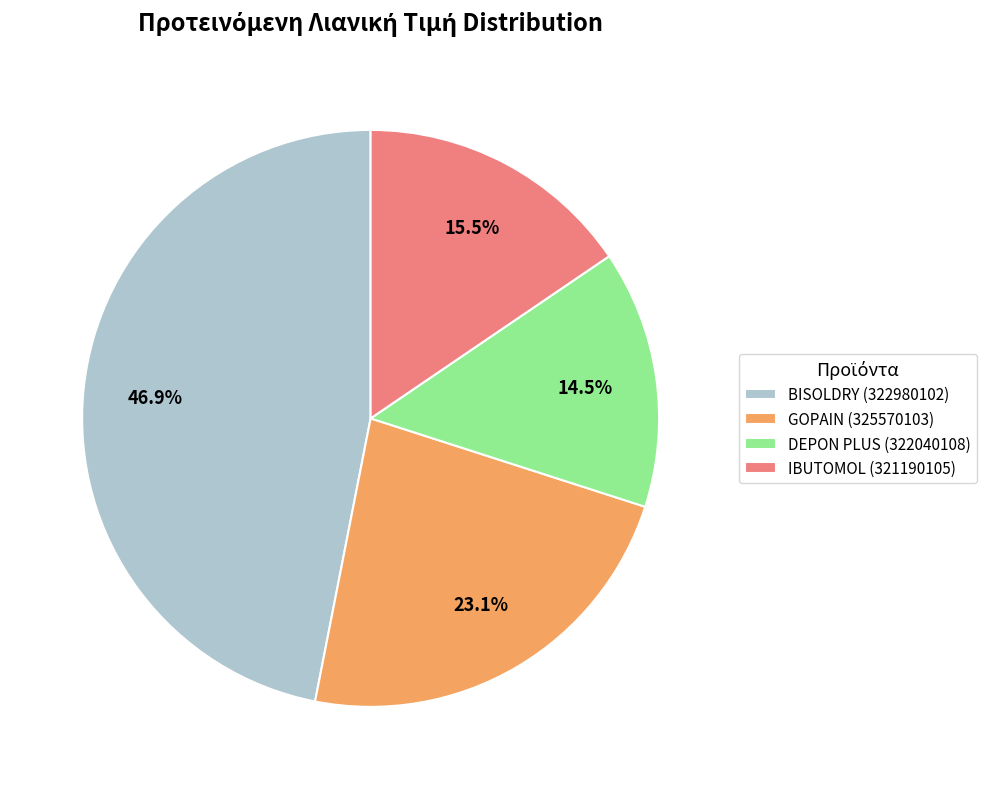

Is there any slice that represents more than half of the pie?

No